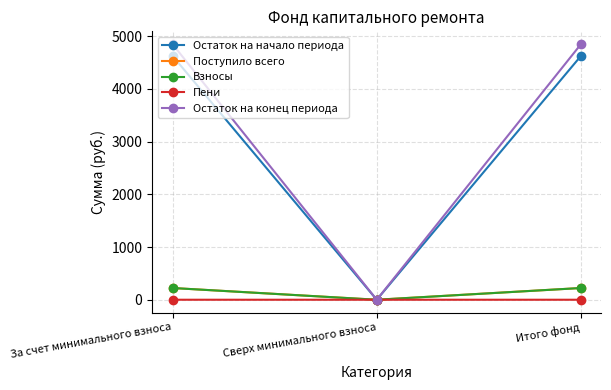

Does the chart have visible grid lines?

Yes